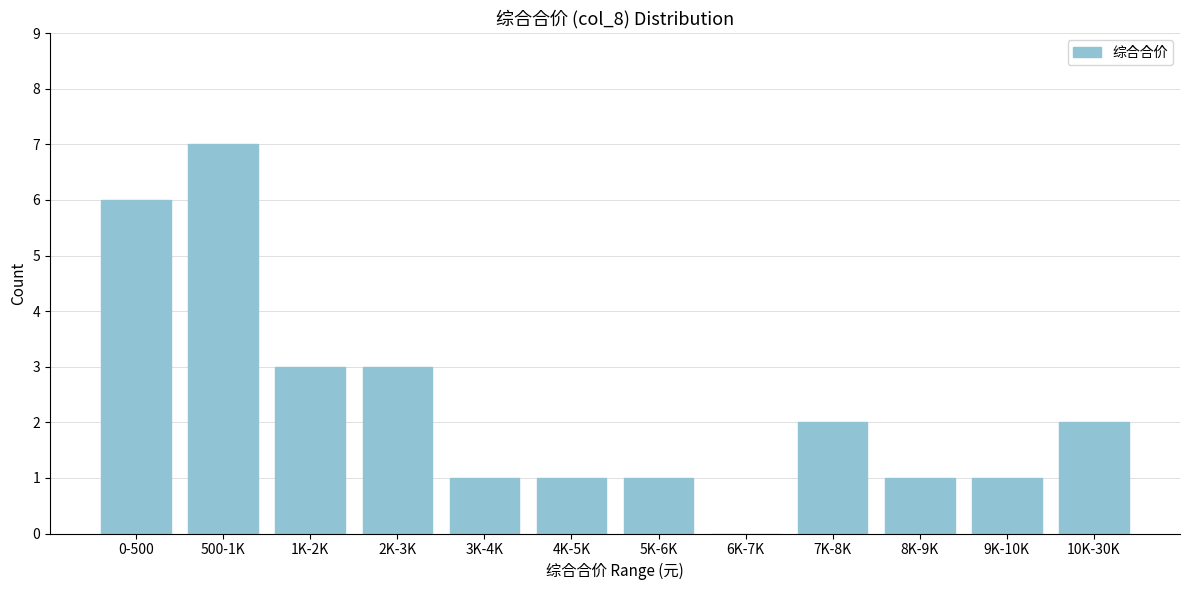

Reading left to right, extract all data points from this chart.

0-500=6	500-1K=7	1K-2K=3	2K-3K=3	3K-4K=1	4K-5K=1	5K-6K=1	6K-7K=0	7K-8K=2	8K-9K=1	9K-10K=1	10K-30K=2